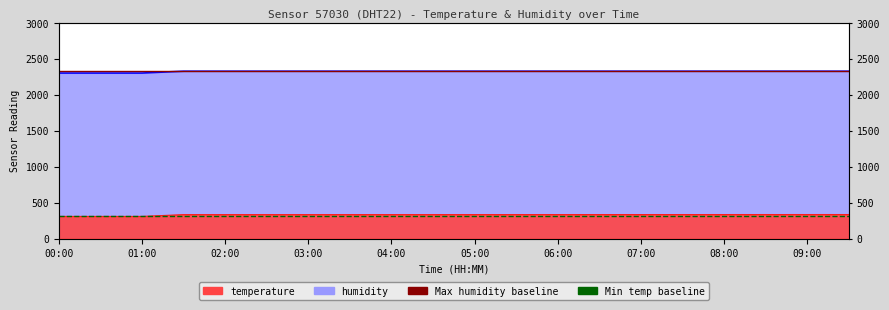

What is the minimum value shown in the chart?

308.0